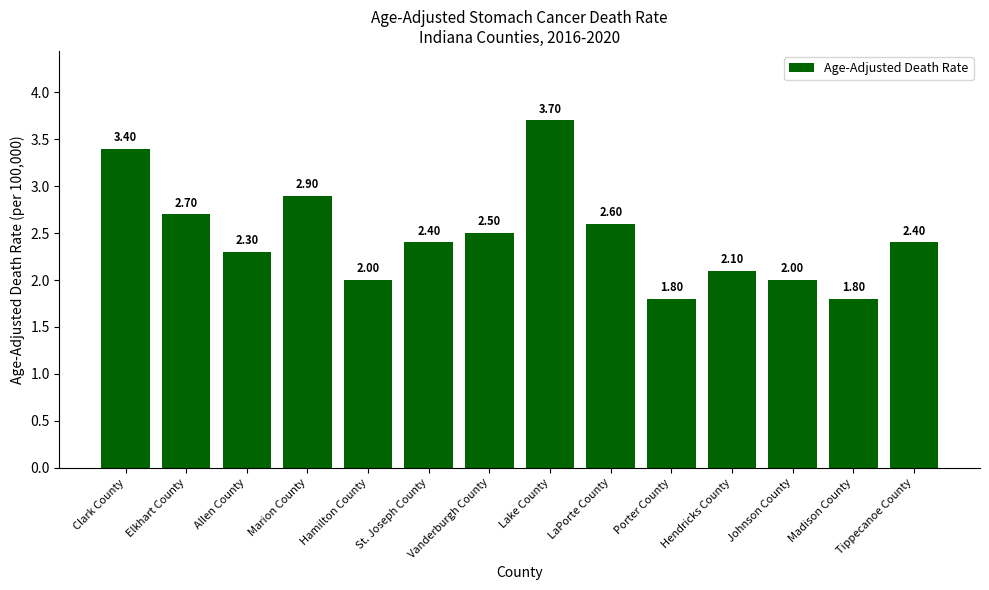

What is the change in value from Clark County to Johnson County?

-1.4